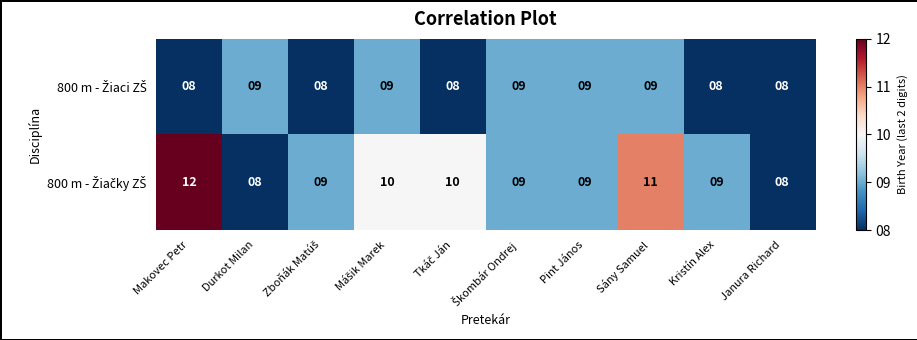

What is the total value across all series at Janura Richard?

16